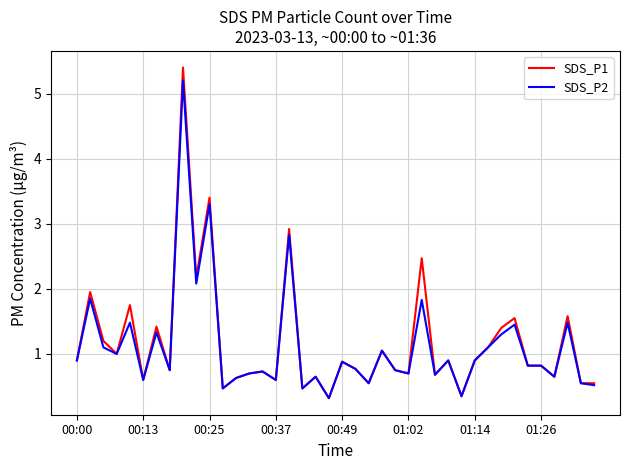

What are all the series names shown in the legend?

SDS_P1, SDS_P2